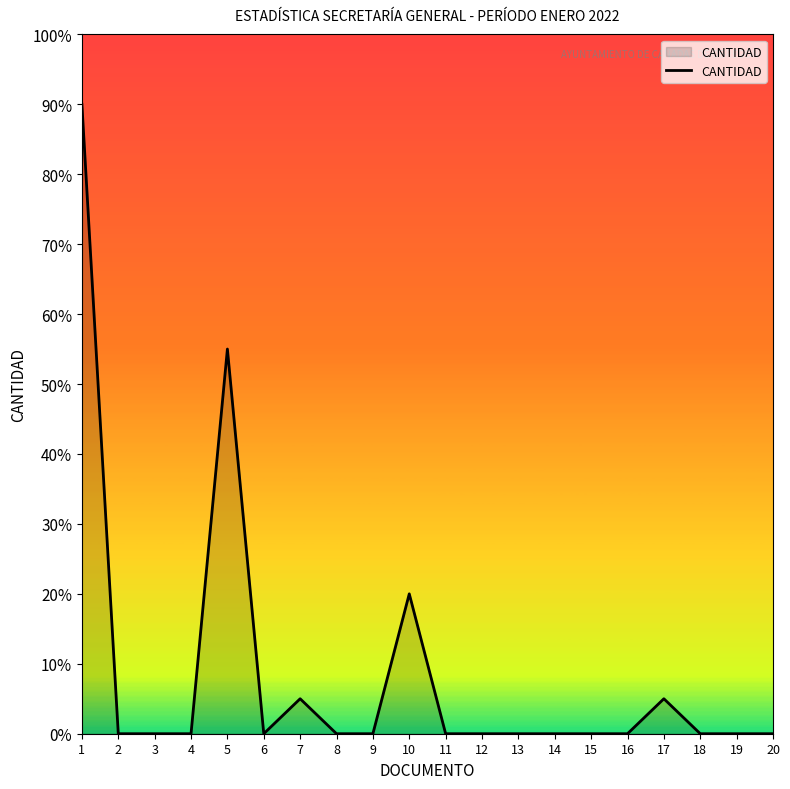

The value at 18 is 0. True or false?

True